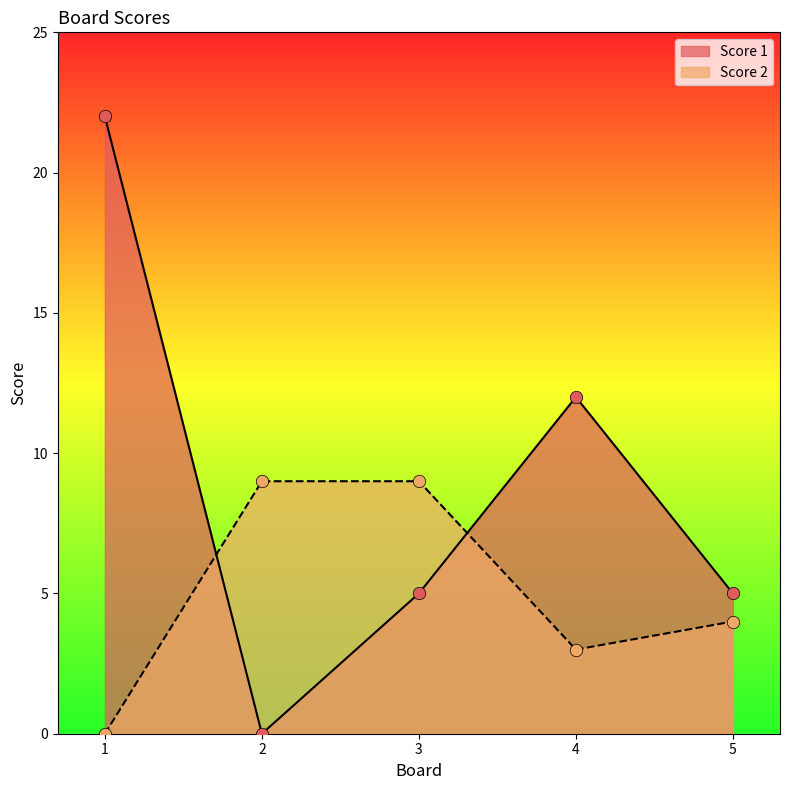

What is the total value across all series at 2?

9